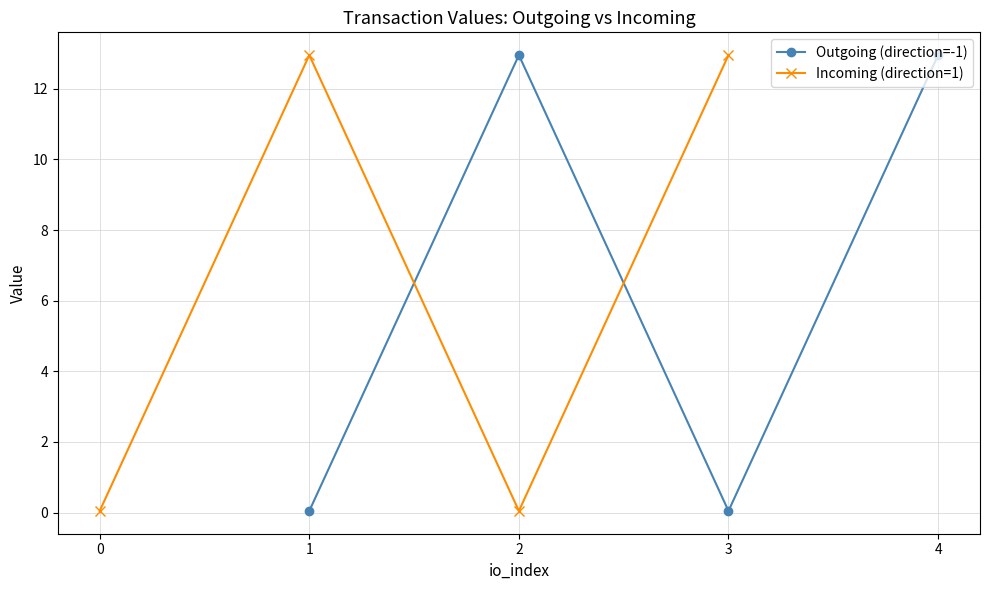

What is the value of the Outgoing (direction=-1) point at the 4th from the left?

13.0